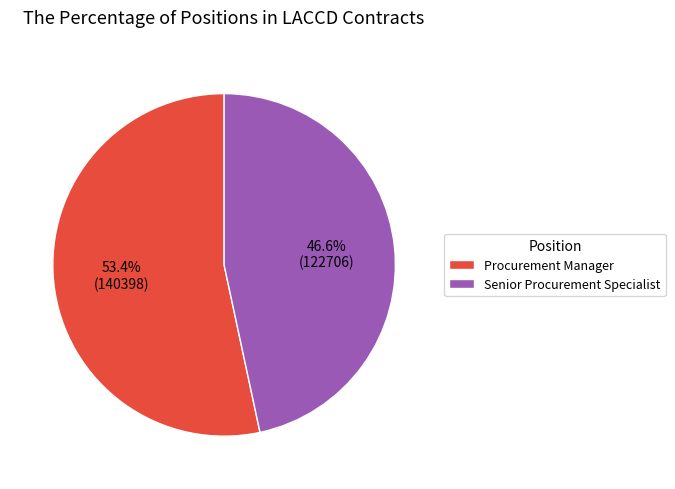

Which slice is the smallest?

Senior Procurement Specialist